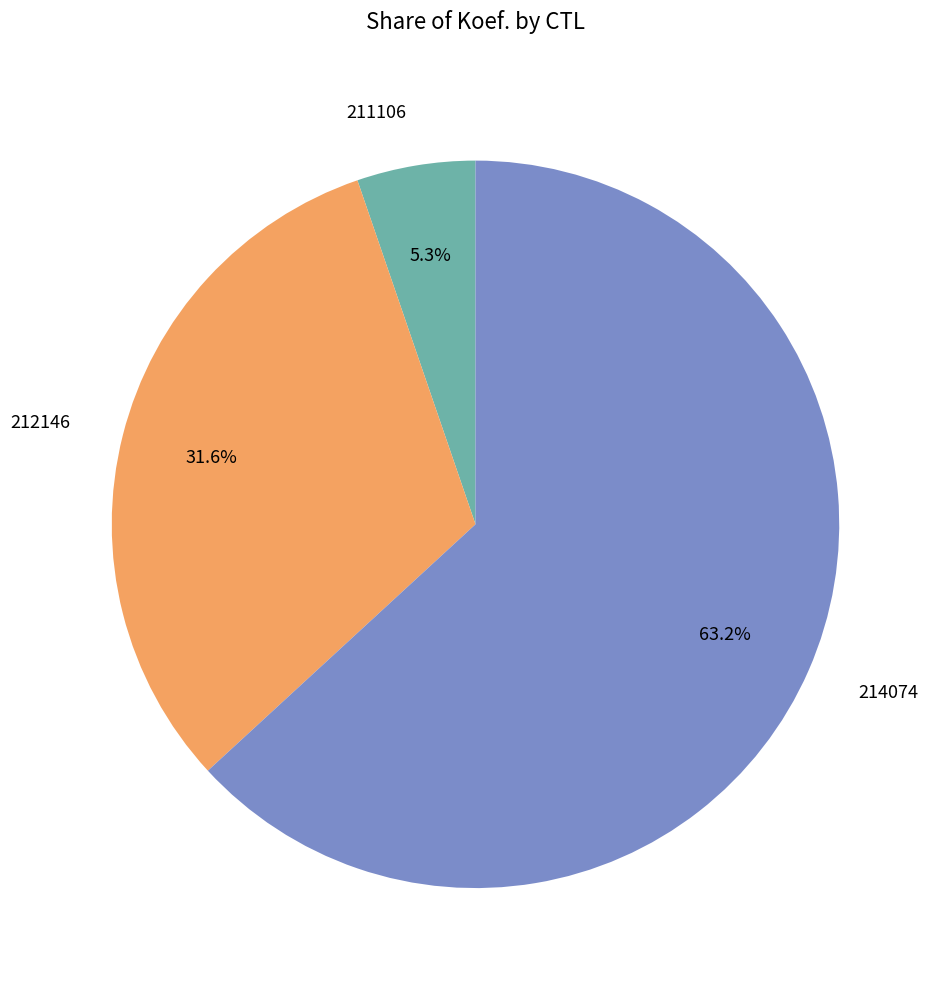

To the nearest percent, what portion does 211106 represent?

5%